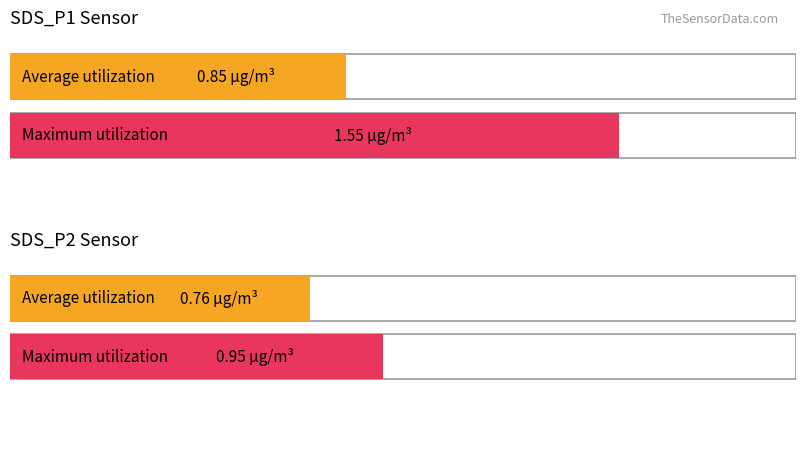

Does the chart contain any negative values?

No